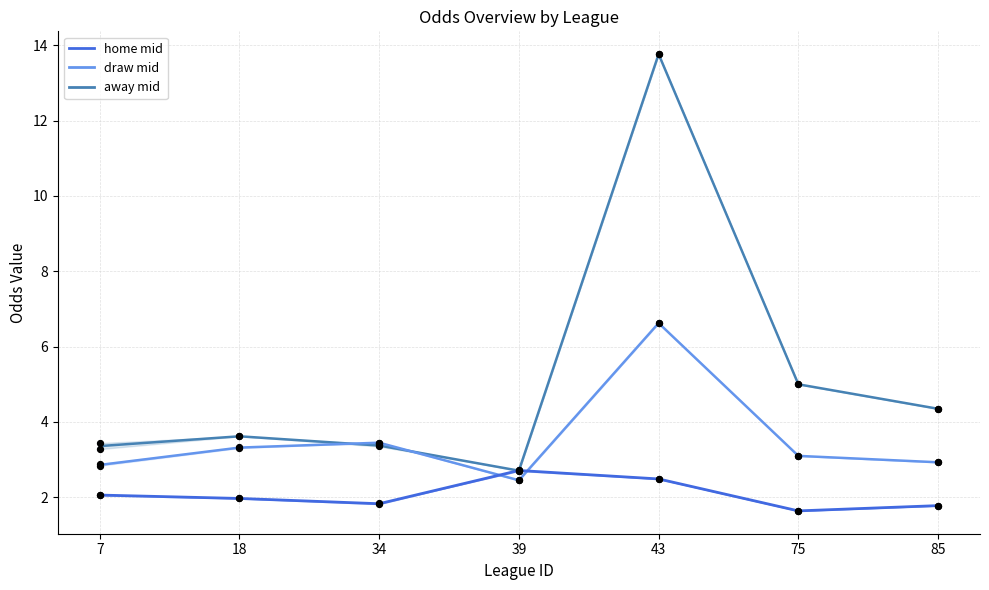

Which series has the widest spread of Y values?

first_away